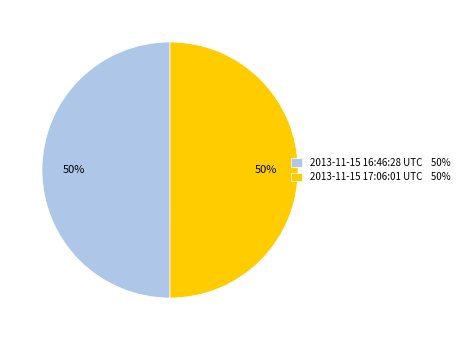

To the nearest percent, what is the combined percentage of 2013-11-15 16:46:28 UTC and 2013-11-15 17:06:01 UTC?

100%